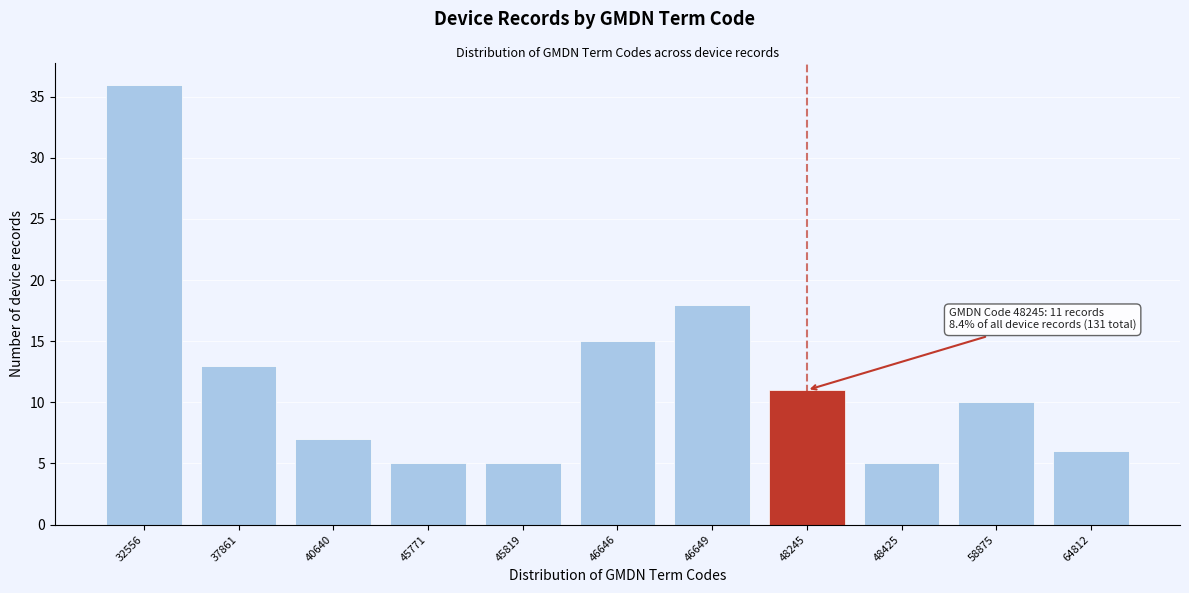

Reading left to right, extract all data points from this chart.

36	13	7	5	5	15	18	11	5	10	6